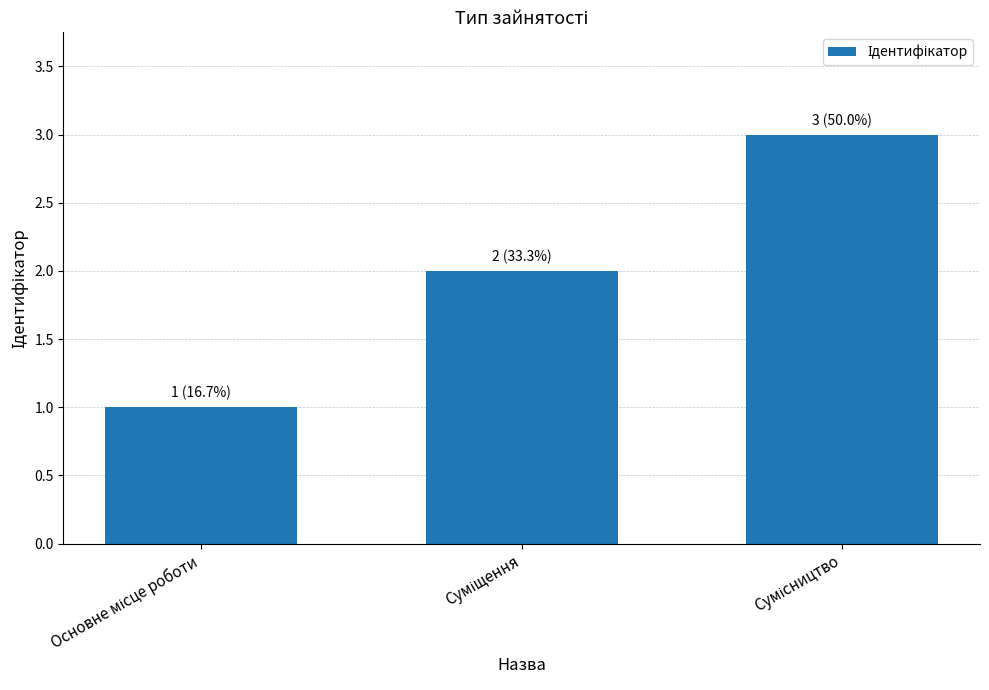

What is the maximum value shown in the chart?

3